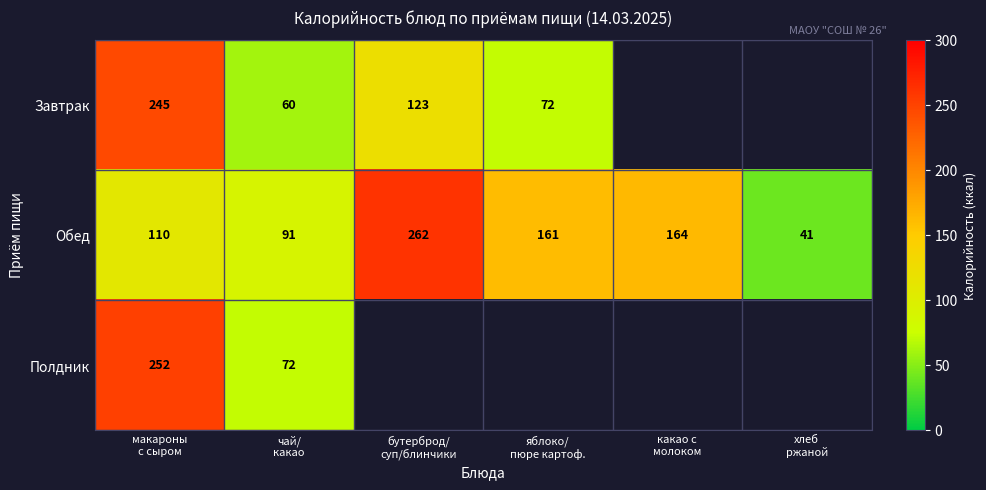

What is the total value across all series at макароны
с сыром?

607